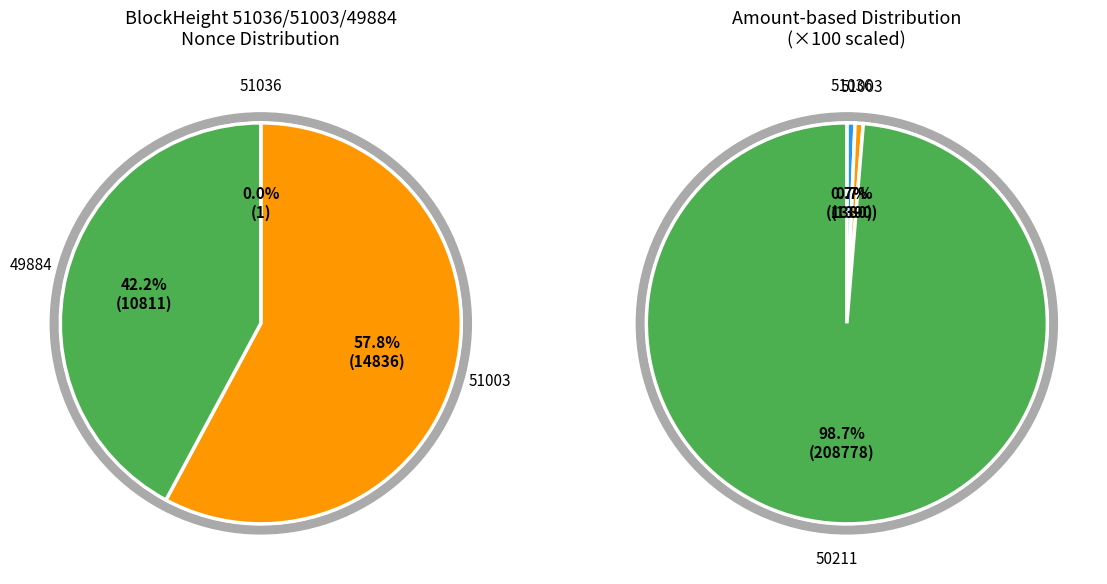

How many slices are in this pie chart?

4